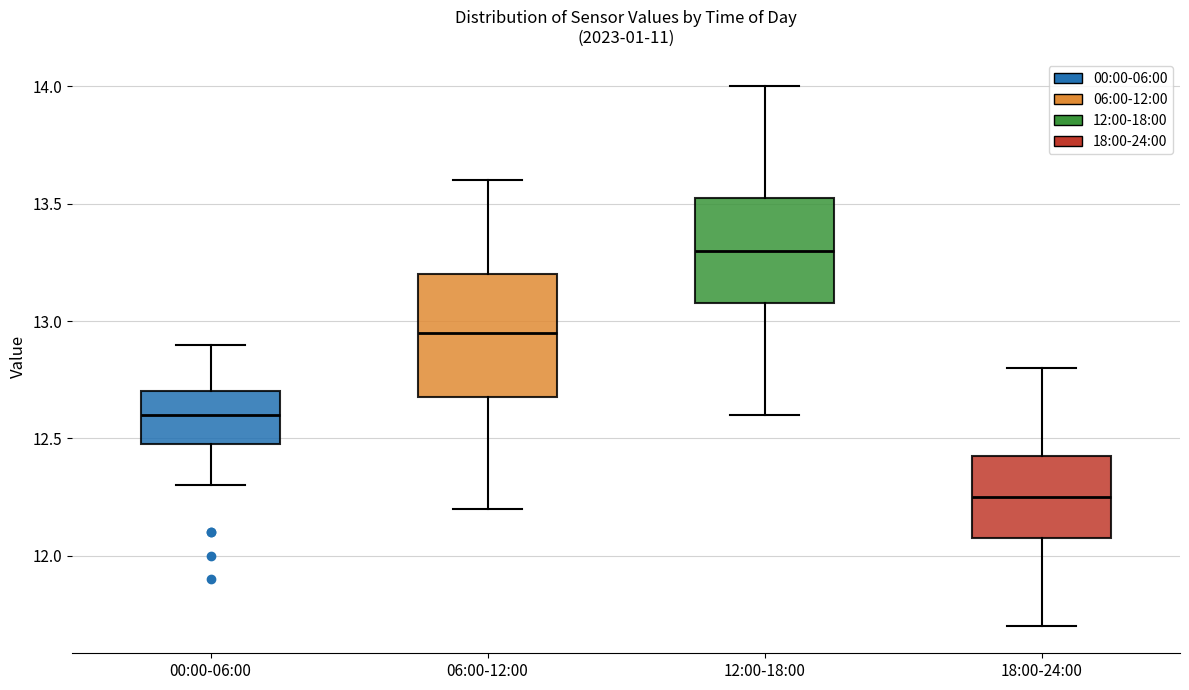

Reading left to right, transcribe this box plot: for each box, give where its median line is, the range the box spans, and where its two whiskers end, as read against the y-axis. The values are not printed on the chart, so give them approximately, as read against the axis.

00:00-06:00: median 12.60, box 12.50 to 12.70, whiskers 12.30 to 12.90
06:00-12:00: median 12.95, box 12.70 to 13.20, whiskers 12.20 to 13.60
12:00-18:00: median 13.30, box 13.10 to 13.55, whiskers 12.60 to 14.00
18:00-24:00: median 12.25, box 12.10 to 12.45, whiskers 11.70 to 12.80